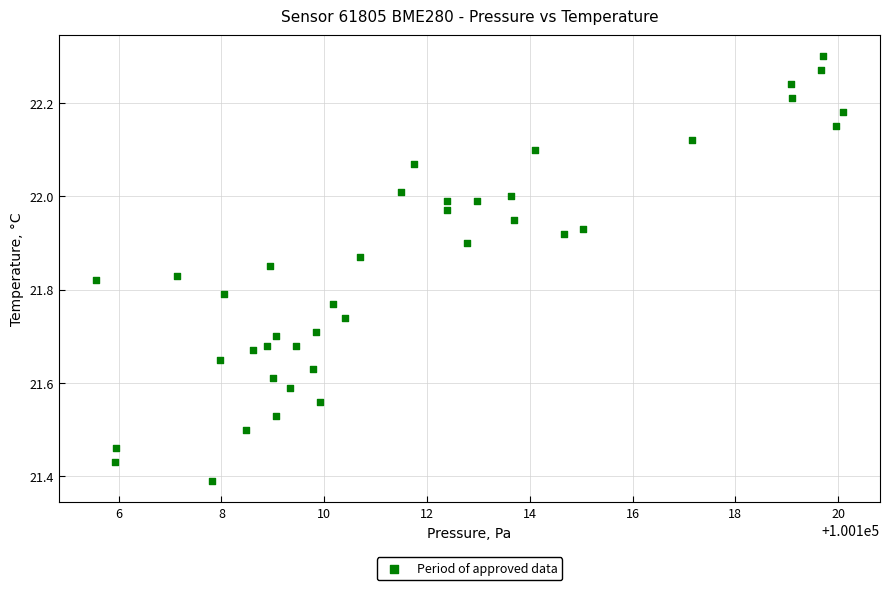

What is the range of Y values (max minus min)?

0.9